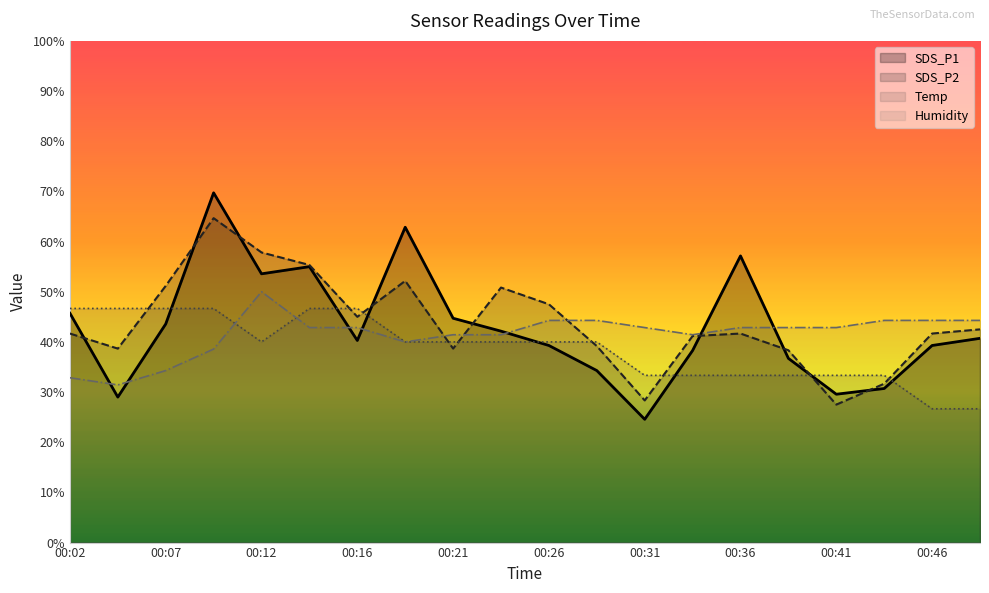

What is the total value across all series at 00:02?

166.9